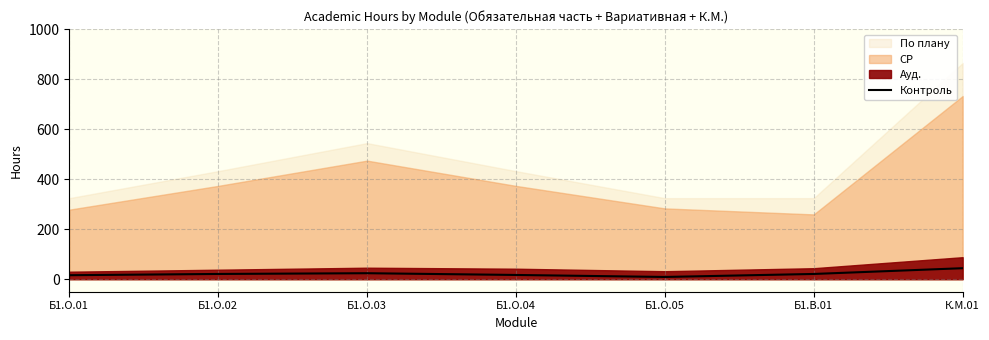

The value of Контроль at Б1.О.03 is 24. True or false?

True